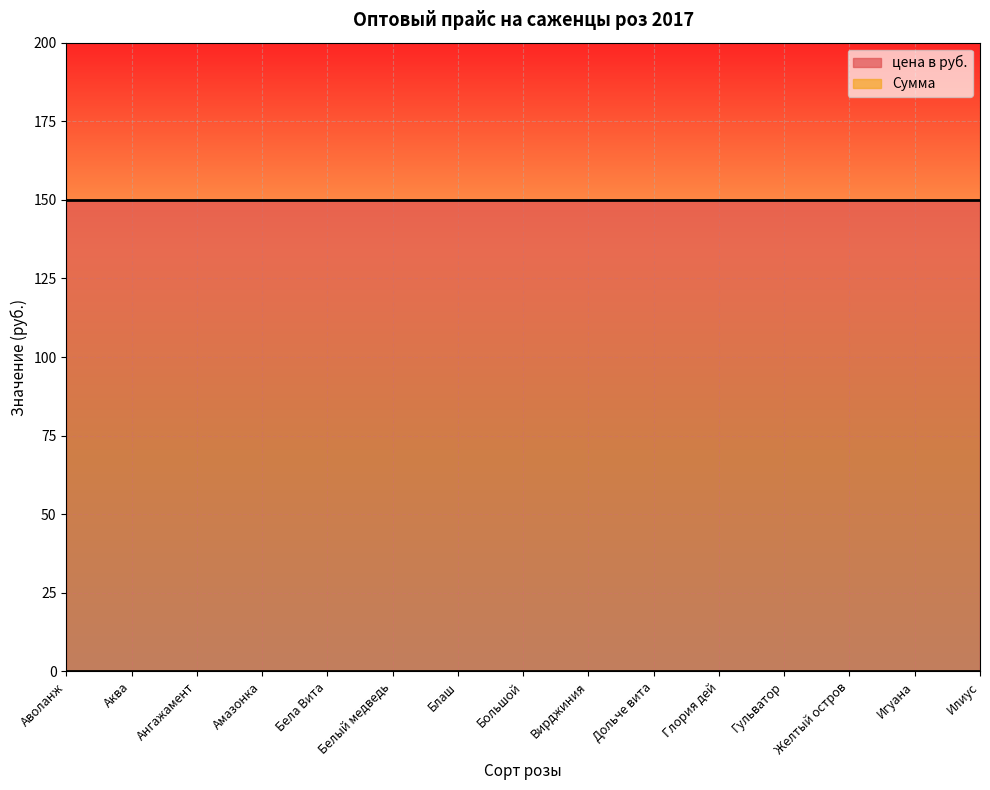

Which series has the largest range (max minus min)?

цена в руб.